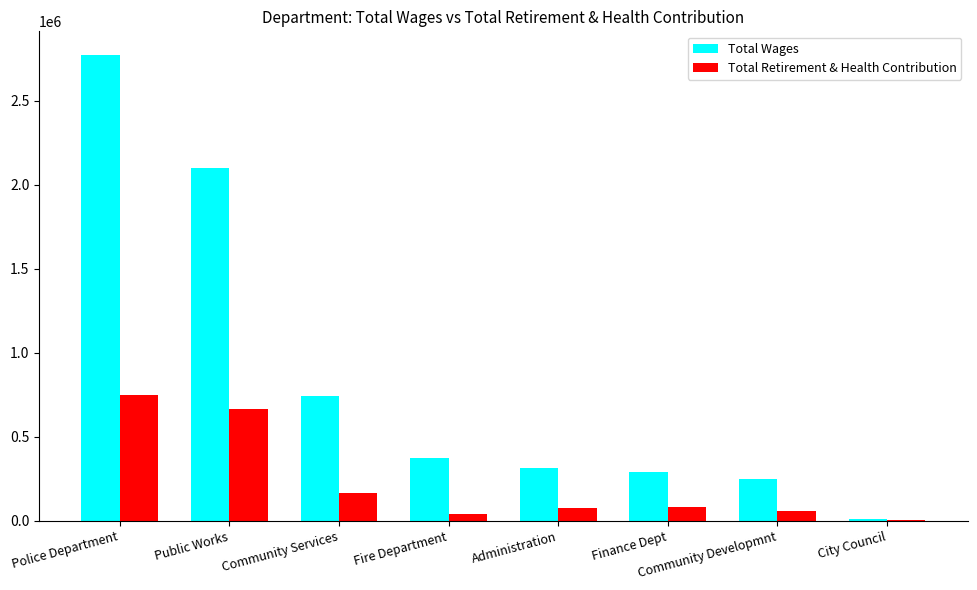

Which category has the highest value across all series?

Police Department